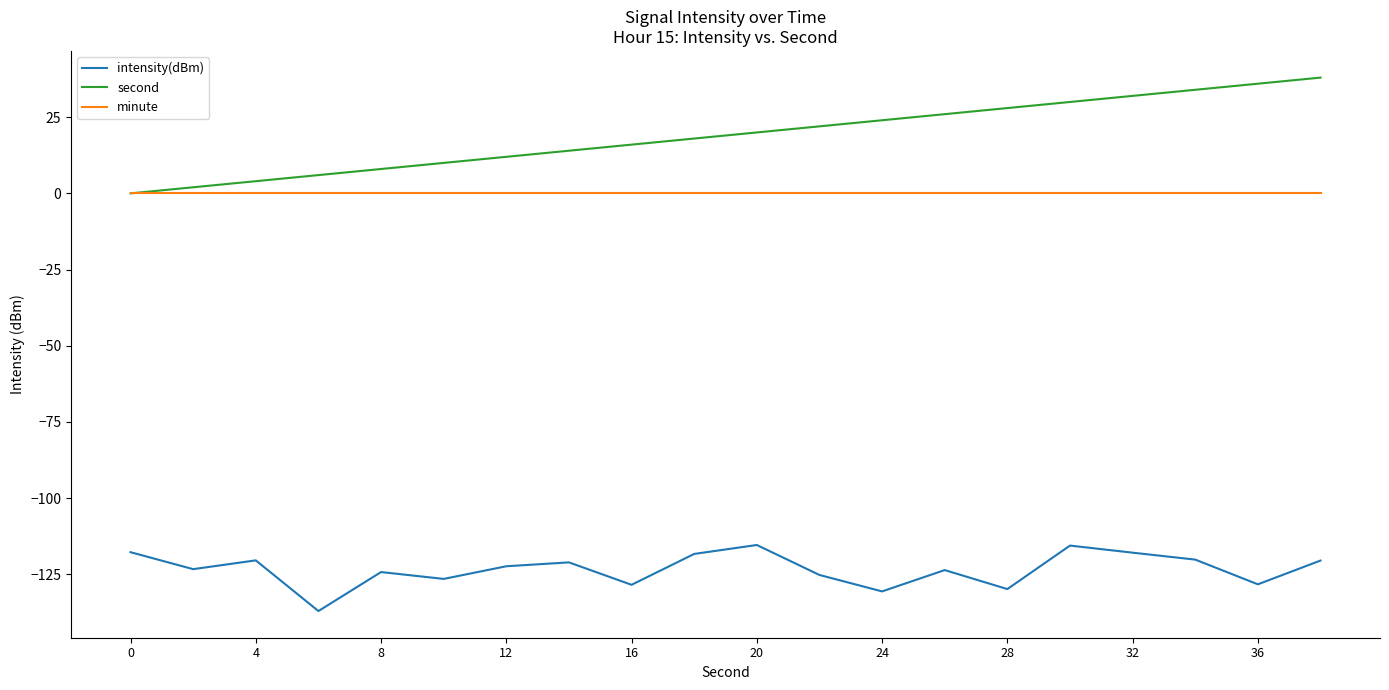

Count the number of data series in this chart.

3